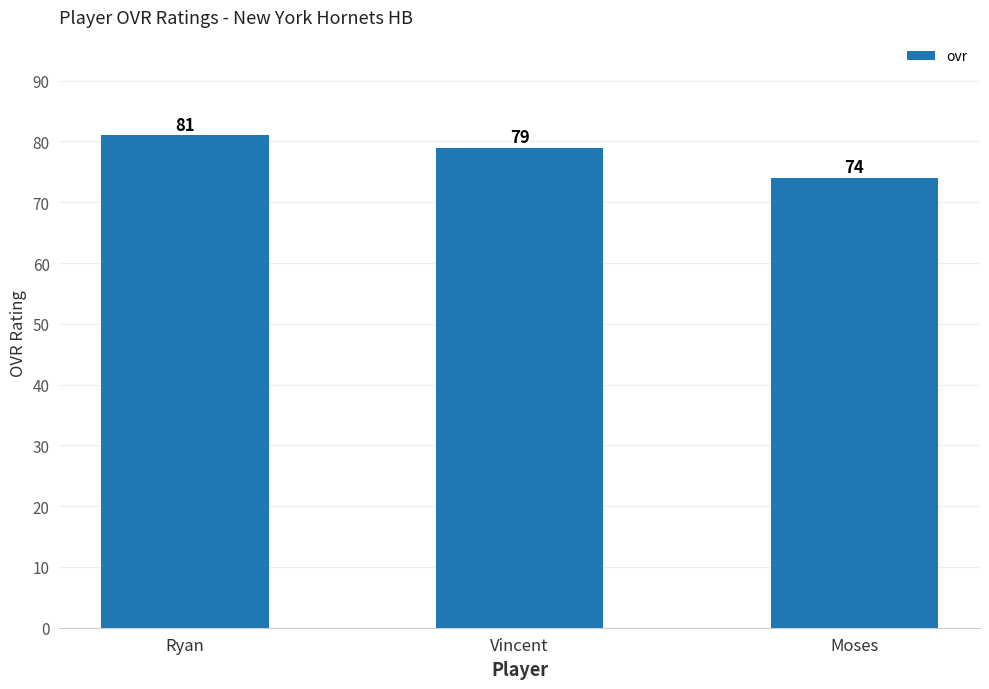

What is the sum of the values at Moses and Ryan?

155